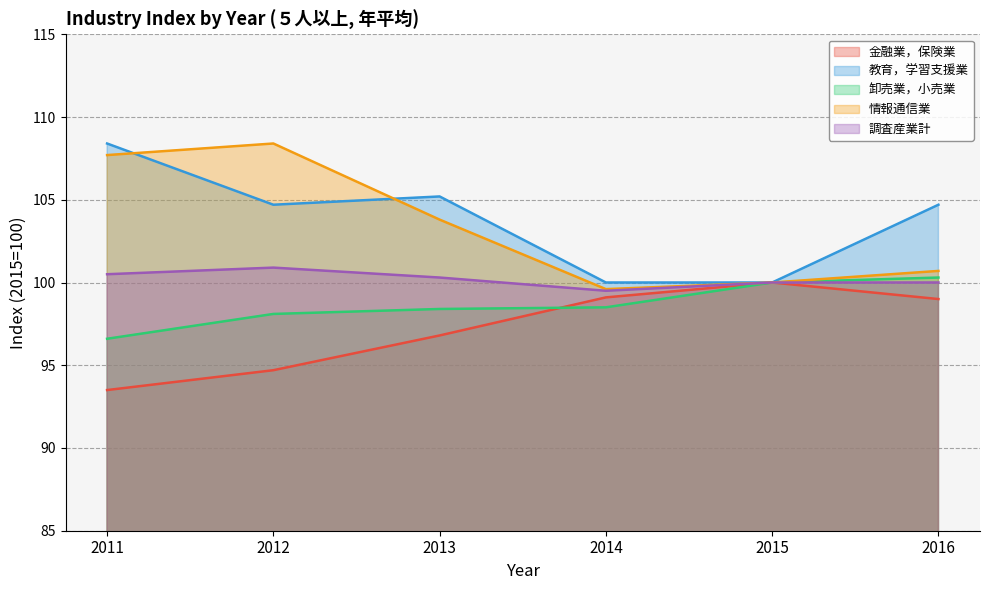

What is the highest value of the 卸売業，小売業 series?

100.3